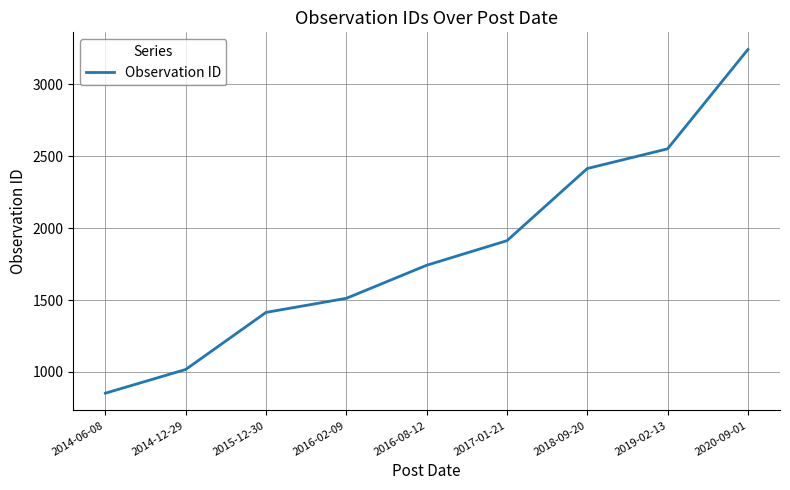

What value does the data have at 2016-08-12, to the nearest 100?

1700